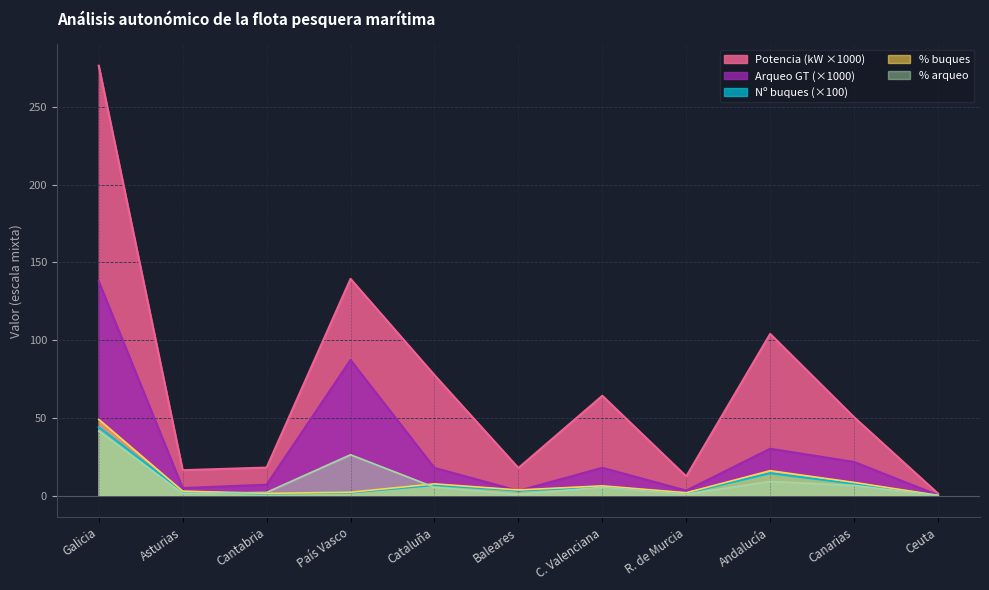

What is the maximum value shown in the chart?

276.4